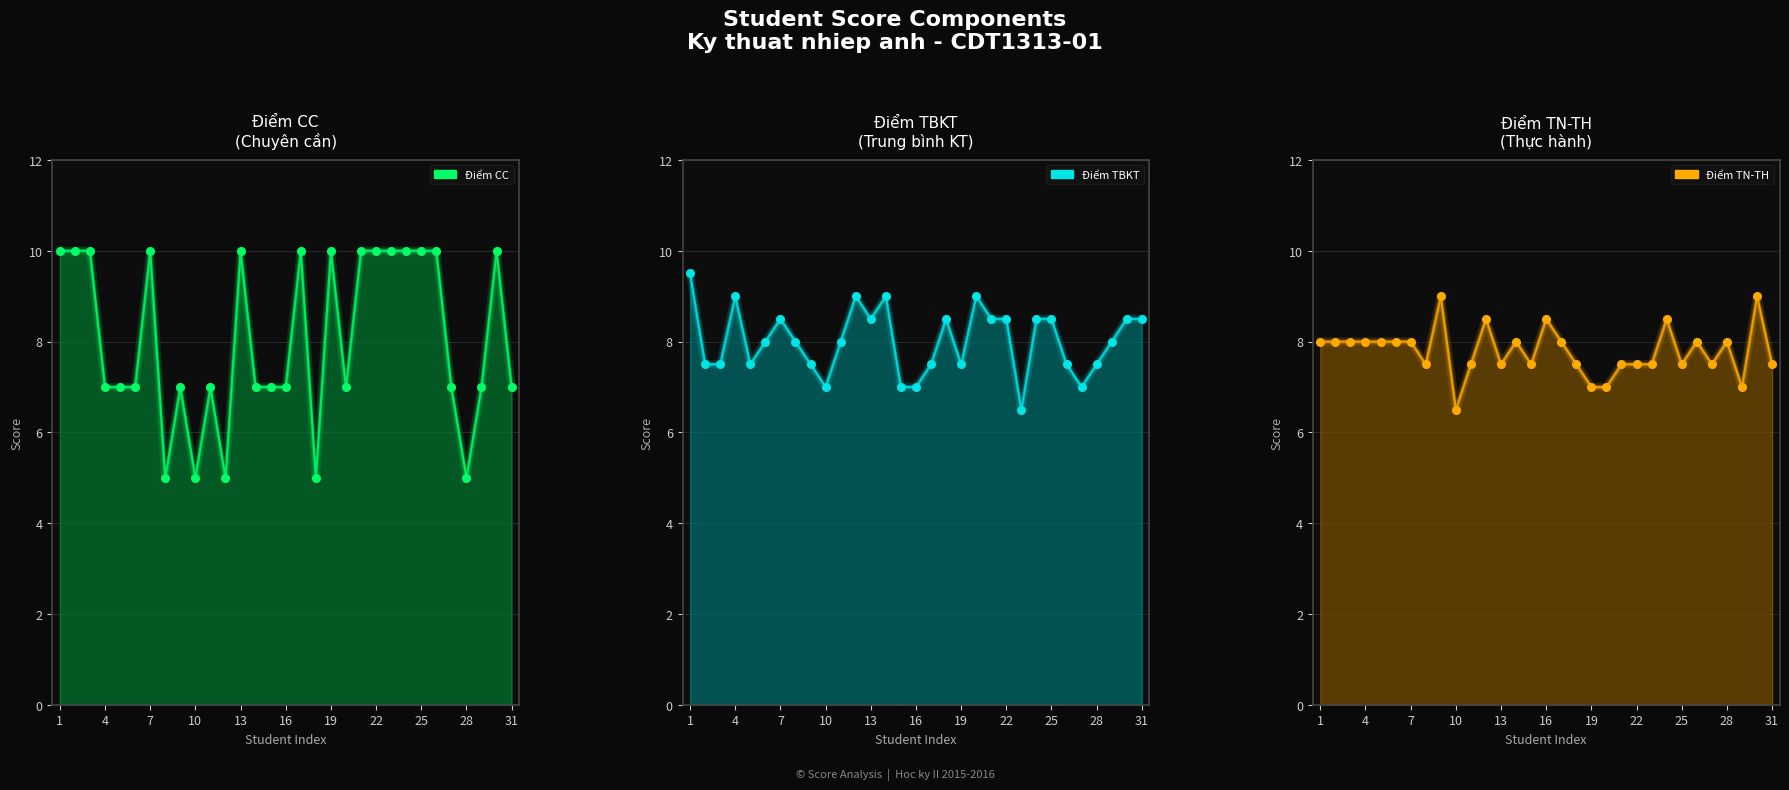

Is the value of Điểm CC at 28 greater than the value of Điểm TBKT at 7?

No